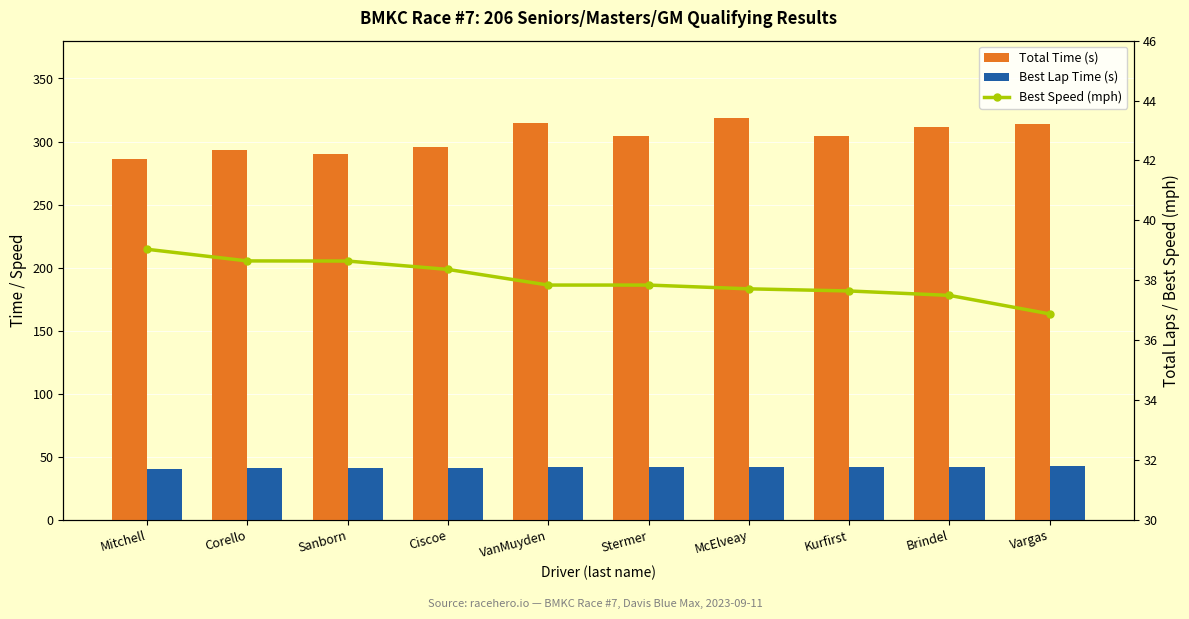

The Best Lap Time (s) series shows 55.6 at Stermer. True or false?

False